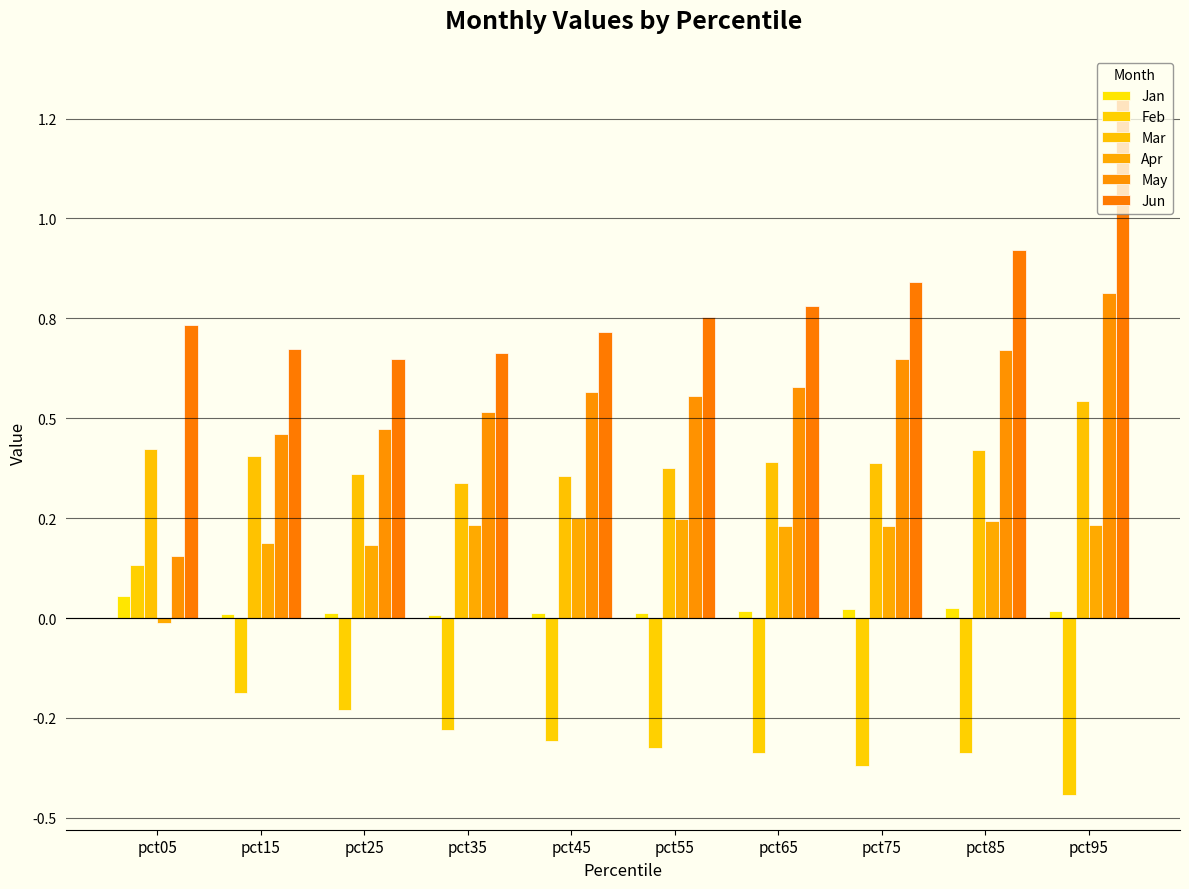

Rank the series by their maximum value, from highest to lowest.

Jun, May, Mar, Apr, Feb, Jan